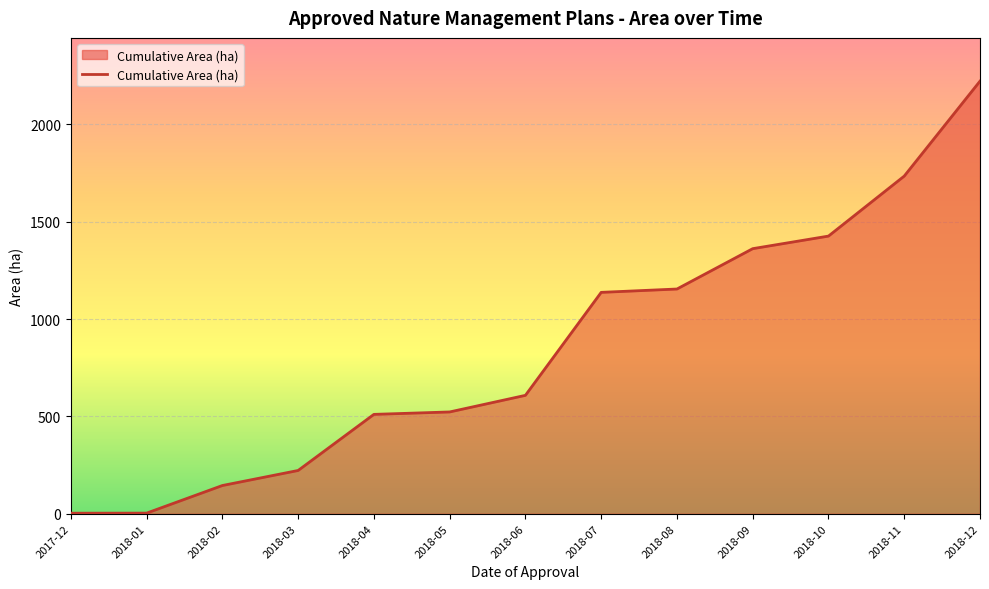

What is the change in value from 2018-08 to 2018-11?

+580.2